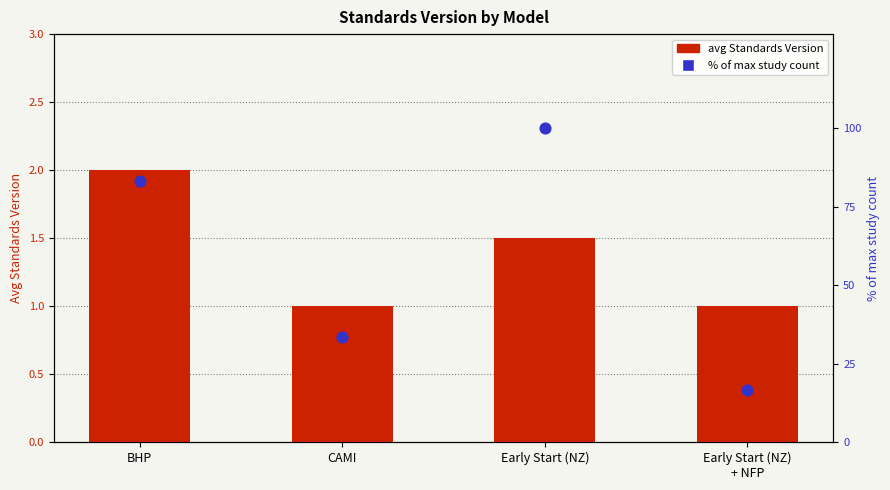

At how many categories does at least one series exceed 97?

1